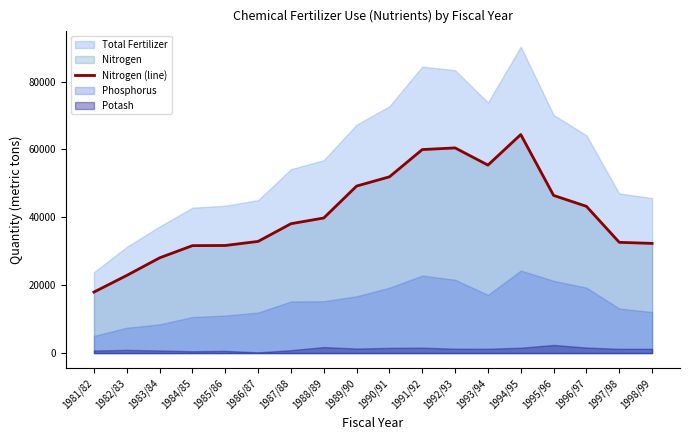

What is the sum of the values at 1994/95 and 1984/85?

96041